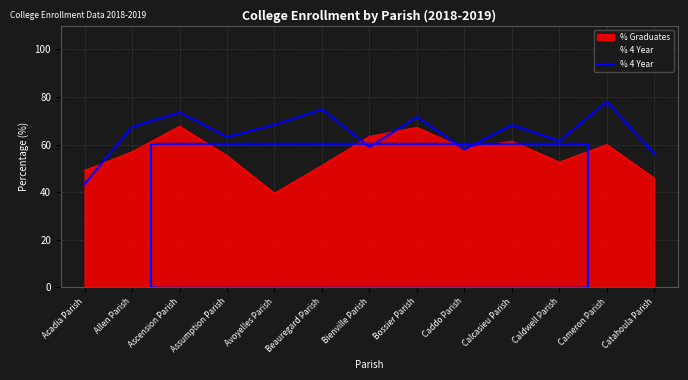

Where is the data nearest to the value 60?

Bienville Parish